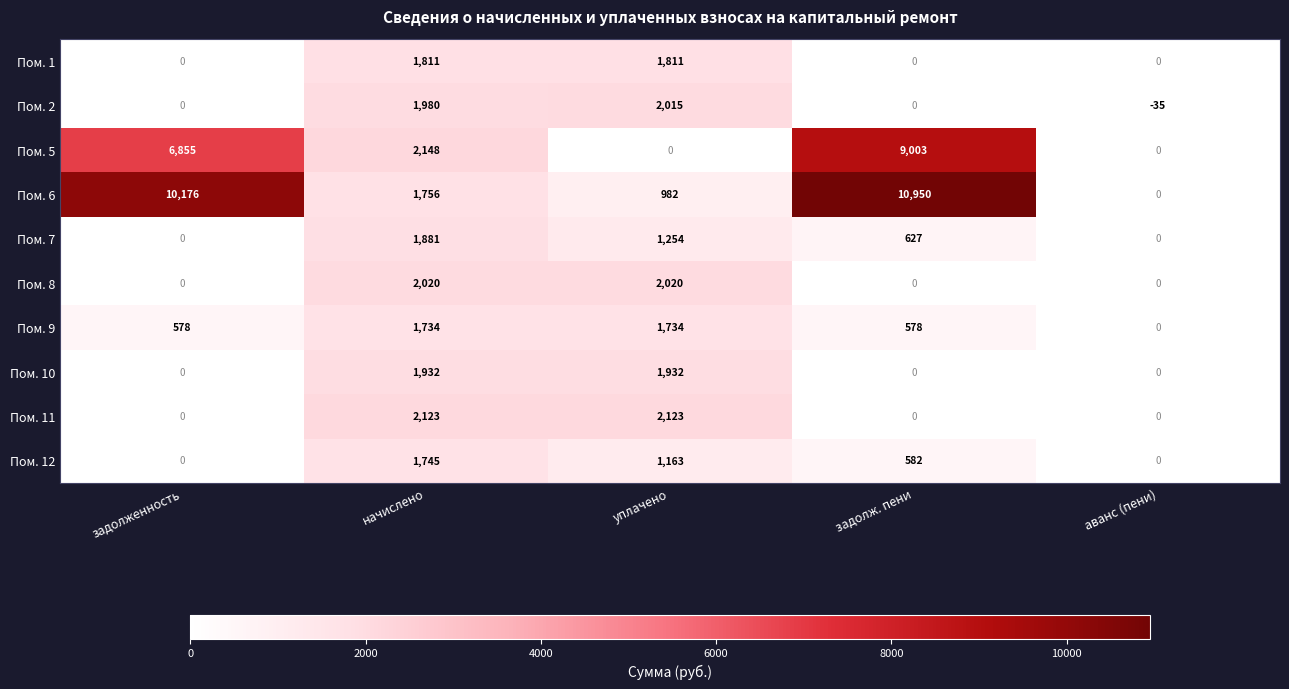

How many values in the Пом. 12 series are below 582?

2